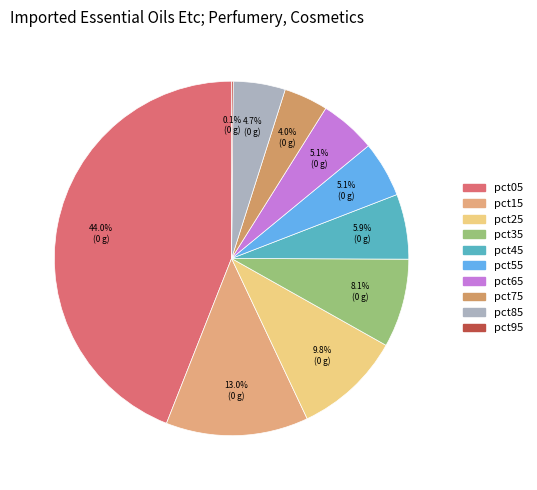

Between pct65 and pct25, which is larger?

pct25